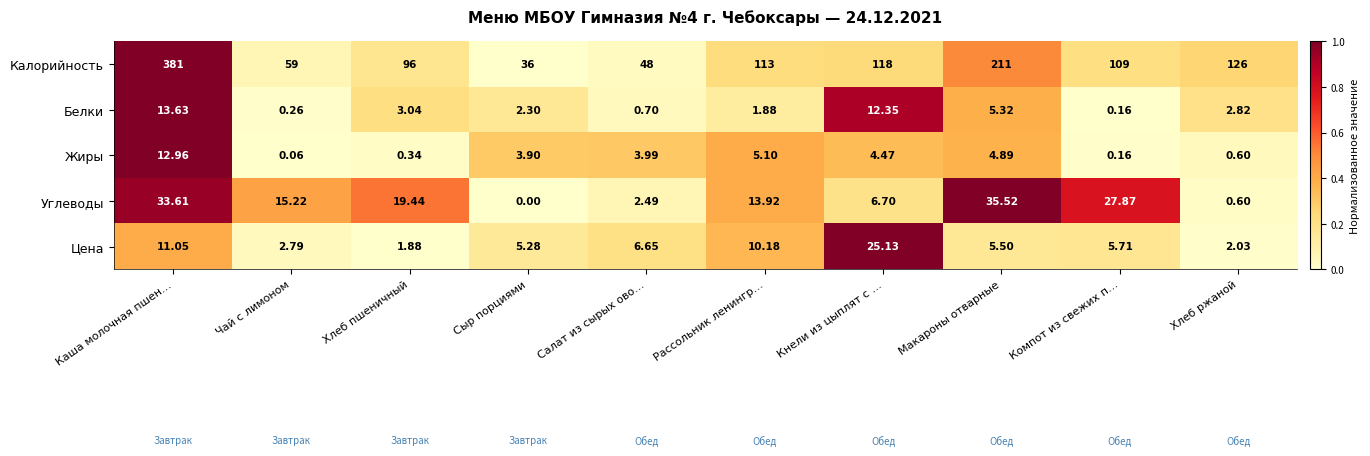

Rank the series by their maximum value, from lowest to highest.

Жиры, Белки, Цена, Углеводы, Калорийность